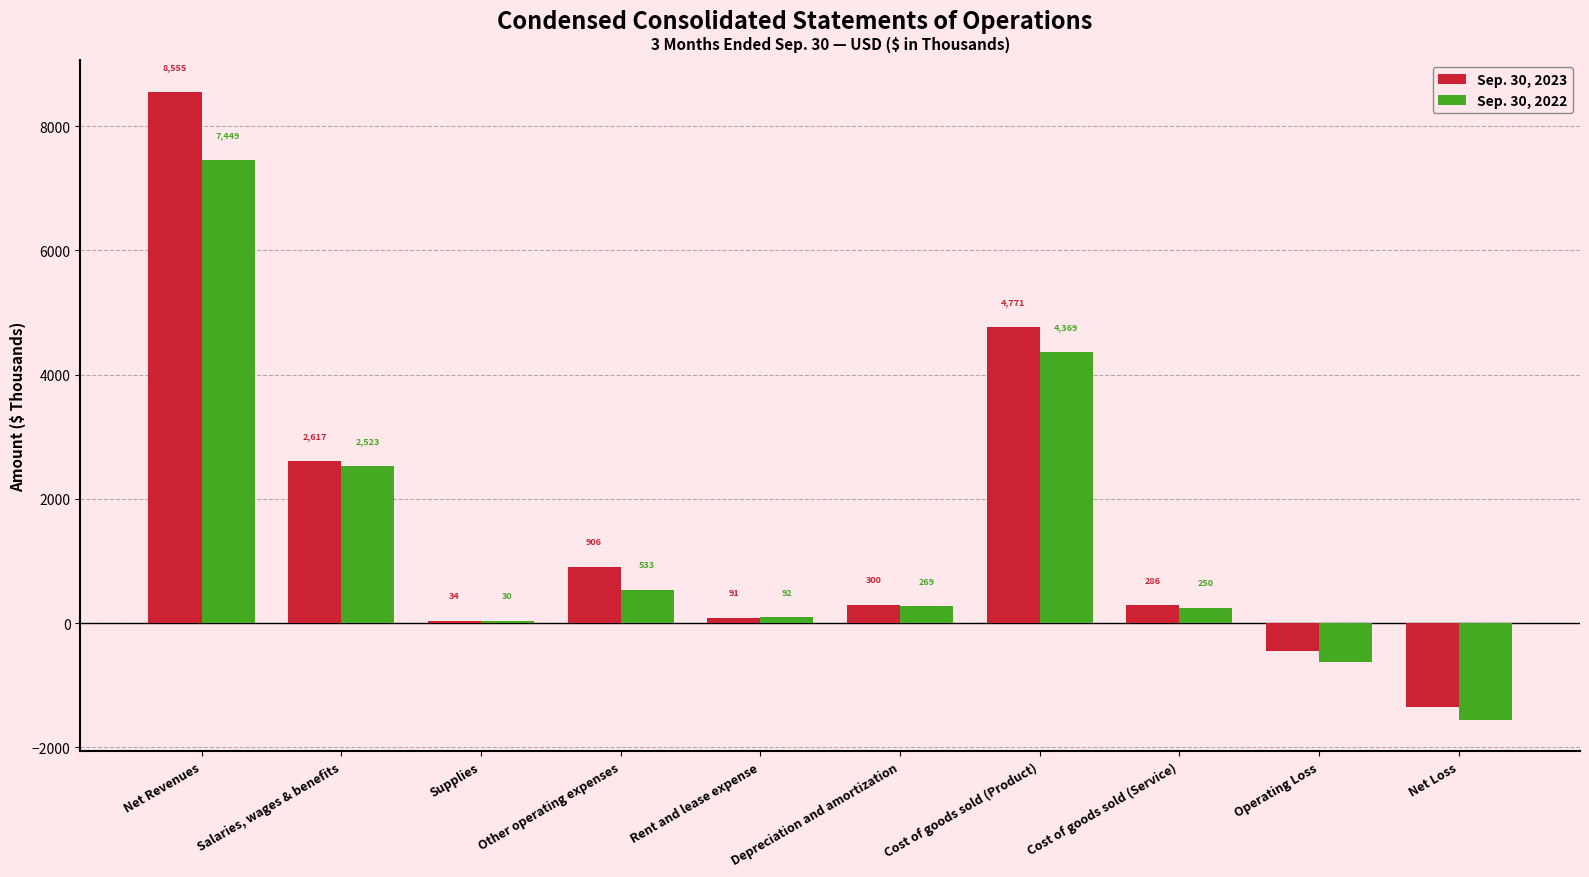

What is the sum of all Sep. 30, 2023 values?

15766